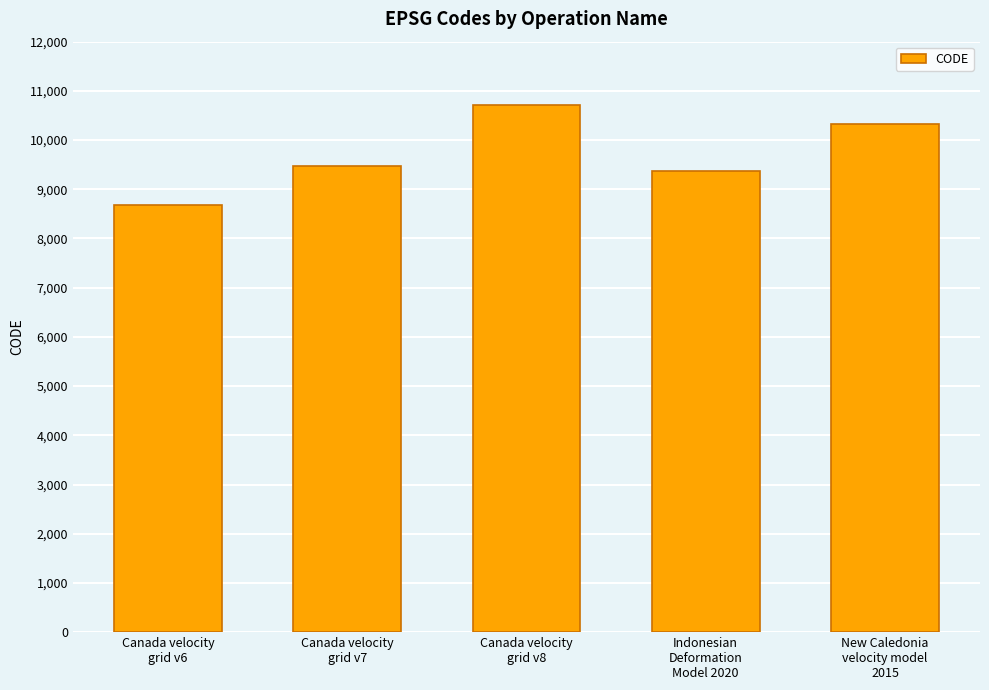

What is the smallest value displayed?

8676